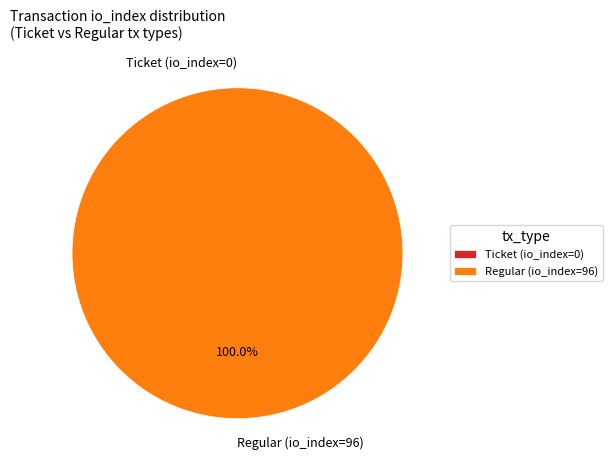

How many slices are in this pie chart?

2